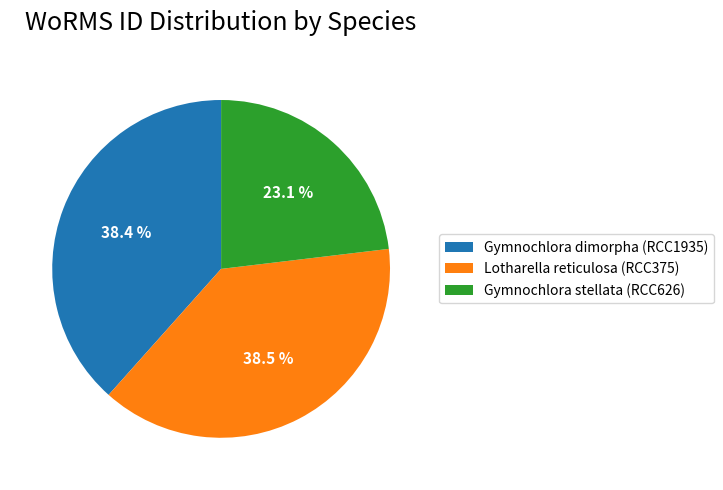

Is there a majority slice in this chart?

No